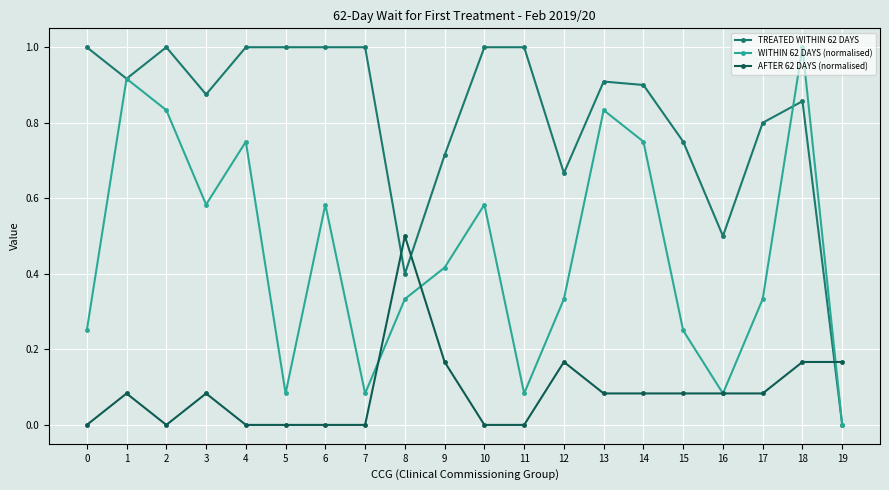

Where is the first local maximum for TREATED WITHIN 62 DAYS?

2